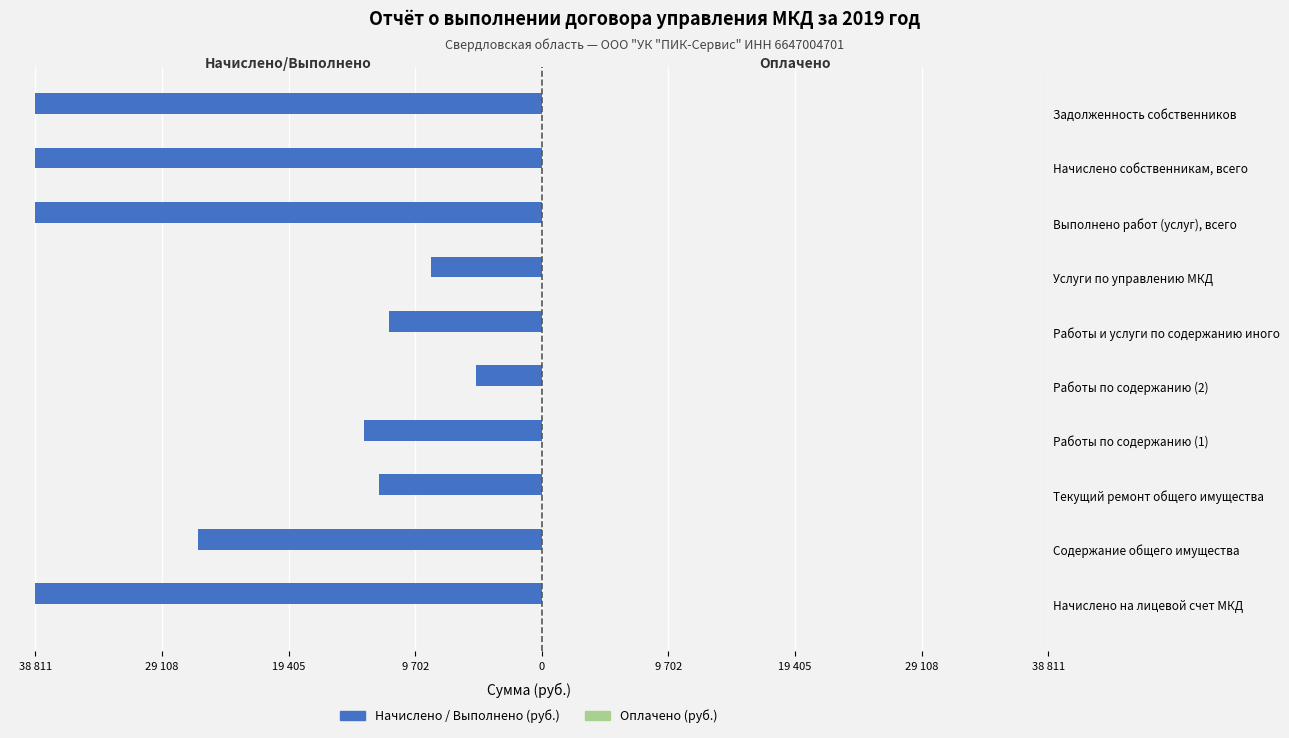

What are all the series names shown in the legend?

Начислено / Выполнено (руб.), Оплачено (руб.)